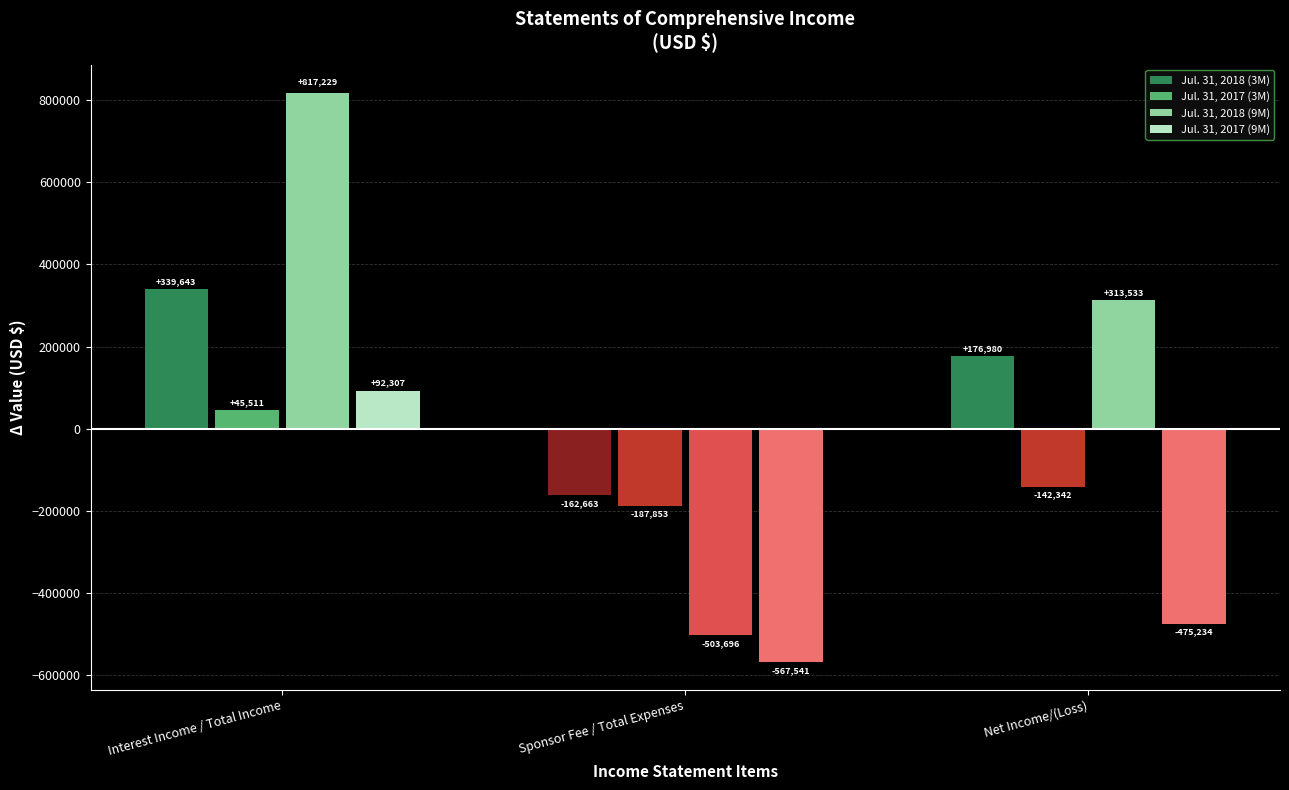

What are all the series names shown in the legend?

Jul. 31, 2018 (3M), Jul. 31, 2017 (3M), Jul. 31, 2018 (9M), Jul. 31, 2017 (9M)